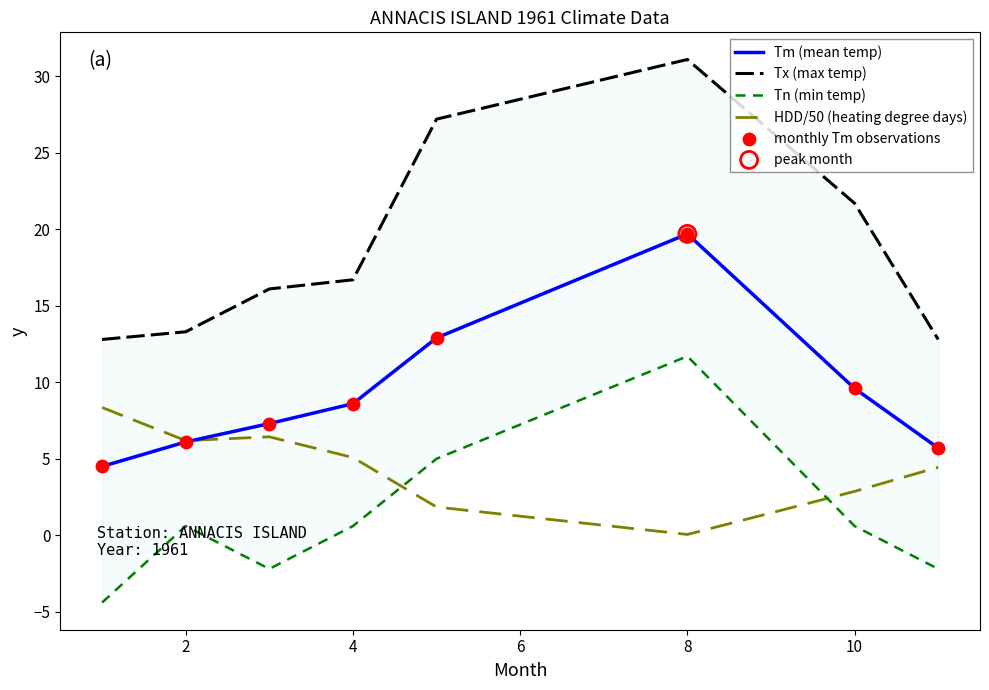

Which series contains the highest Y value?

Tx (max temp)